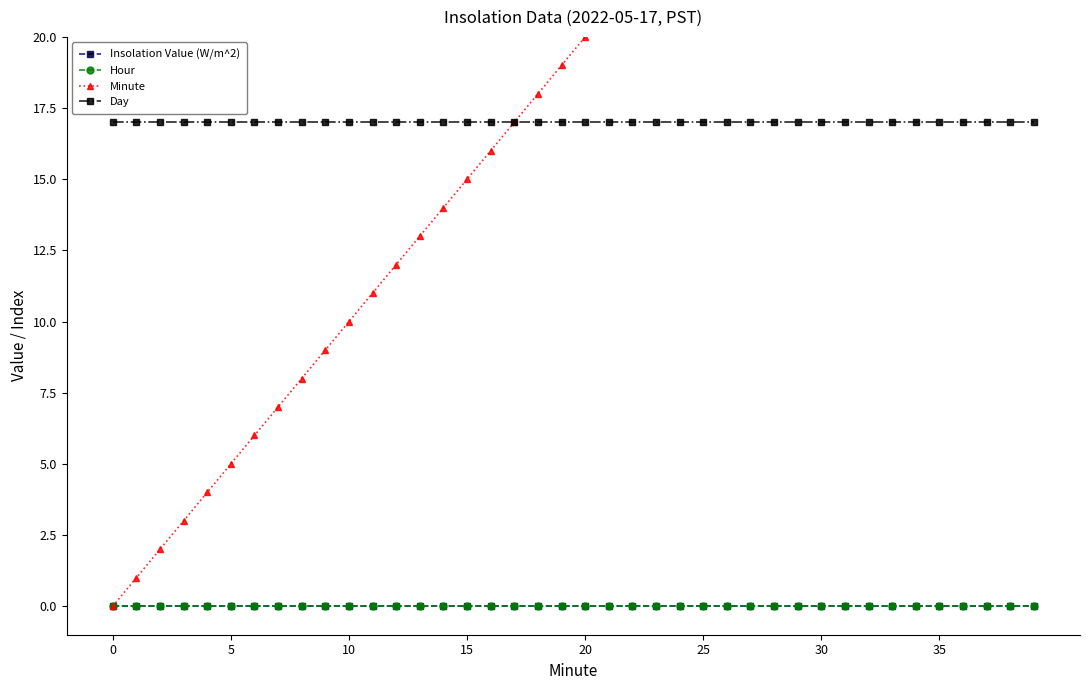

Reading left to right, what are all the values shown in this chart?

Insolation Value (W/m^2): 0	0	0	0	0	0	0	0	0	0	0	0	0	0	0	0	0	0	0	0	0	0	0	0	0	0	0	0	0	0	0	0	0	0	0	0	0	0	0	0
Hour: 0	0	0	0	0	0	0	0	0	0	0	0	0	0	0	0	0	0	0	0	0	0	0	0	0	0	0	0	0	0	0	0	0	0	0	0	0	0	0	0
Minute: 0	1	2	3	4	5	6	7	8	9	10	11	12	13	14	15	16	17	18	19	20	21	22	23	24	25	26	27	28	29	30	31	32	33	34	35	36	37	38	39
Day: 17	17	17	17	17	17	17	17	17	17	17	17	17	17	17	17	17	17	17	17	17	17	17	17	17	17	17	17	17	17	17	17	17	17	17	17	17	17	17	17